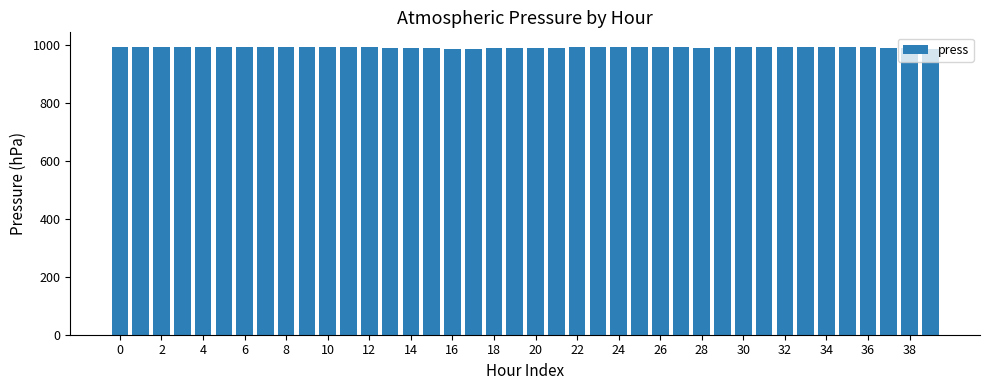

What is the greatest value displayed?

994.1